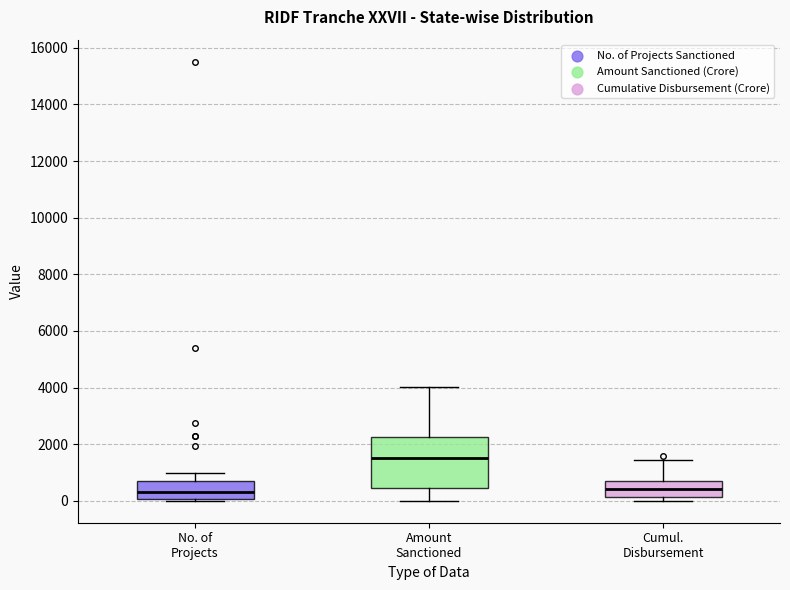

Where does the median line of the box for Cumul. Disbursement sit on the y-axis? The values are not printed on the chart, so give them approximately, as read against the axis.

400